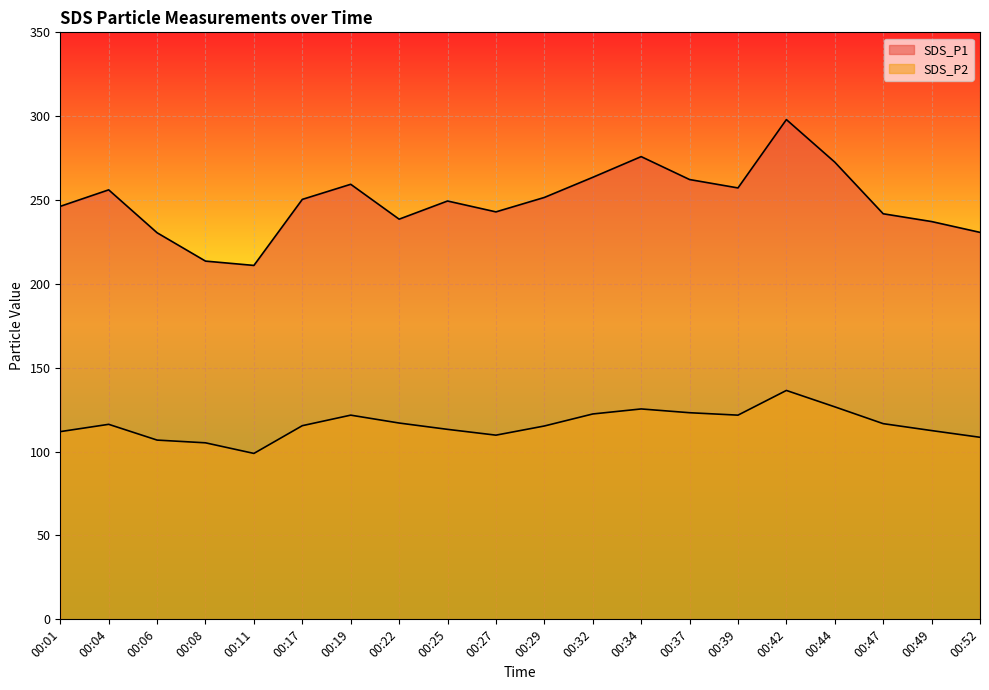

Read the SDS_P2 value at 00:06.

106.9